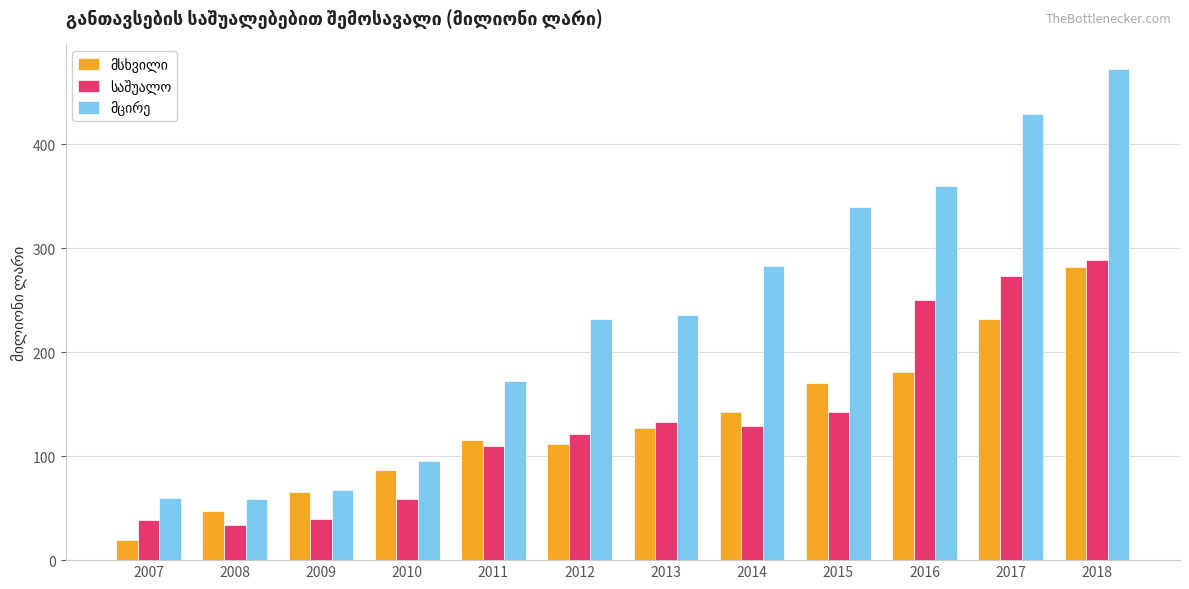

At which category does the chart reach its peak across all series?

2018